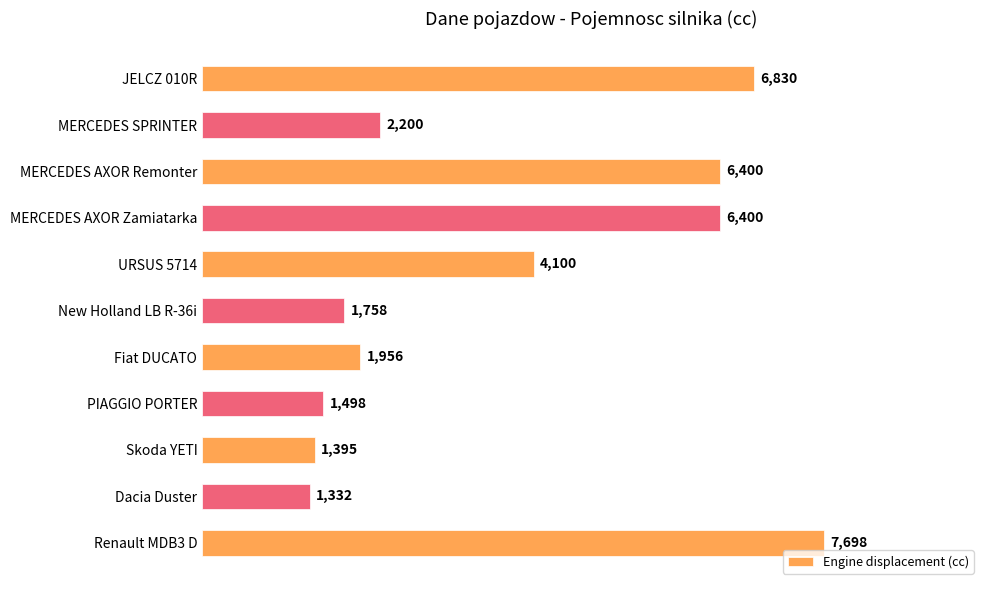

Count the number of categories in the chart.

11